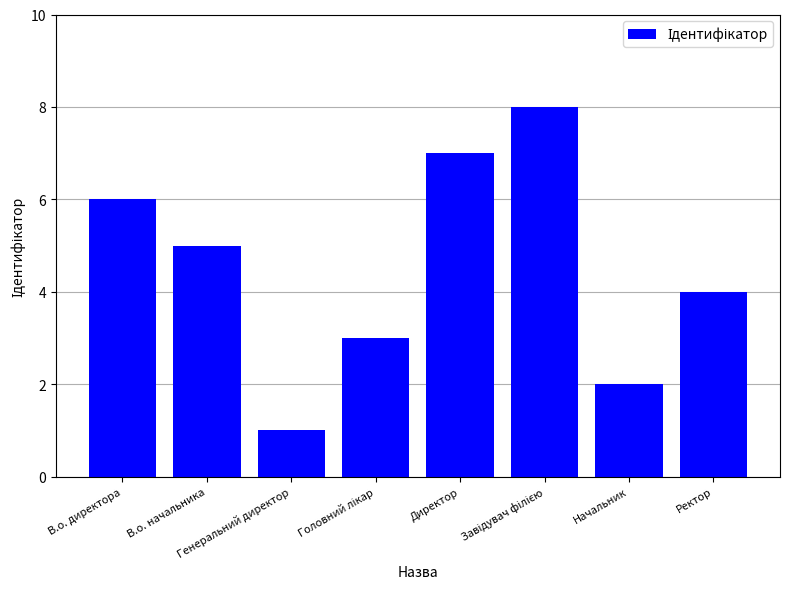

Count the values in the range 3 to 7.

5